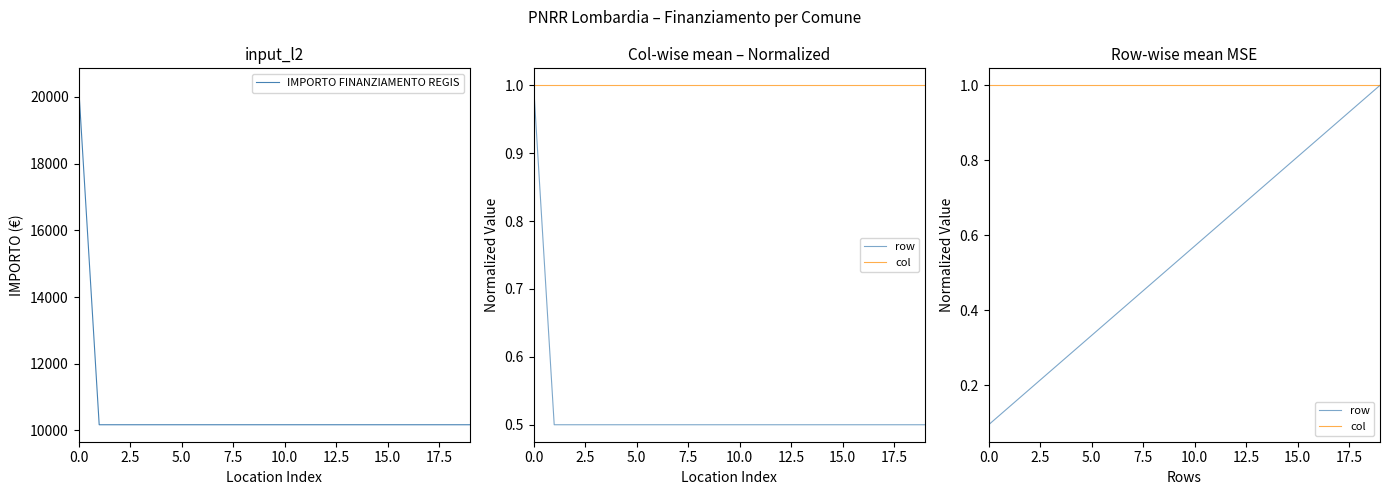

What is the sum of all IMPORTO FINANZIAMENTO REGIS values?

213612